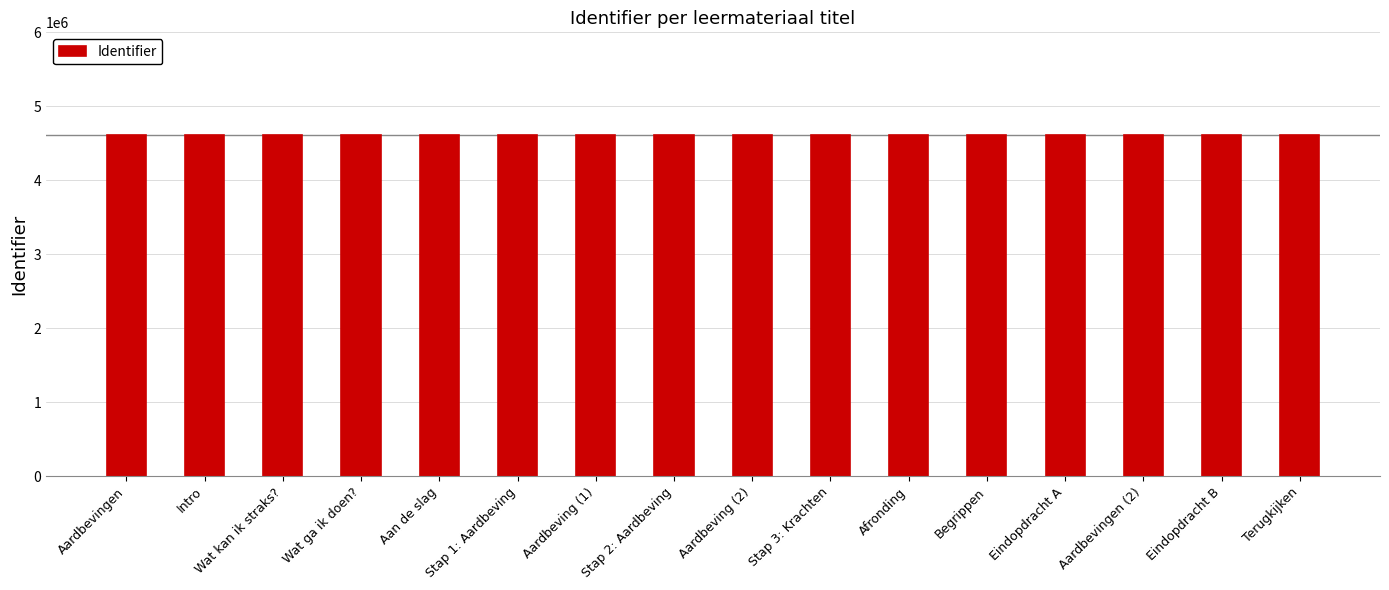

What is the average value?

4608191